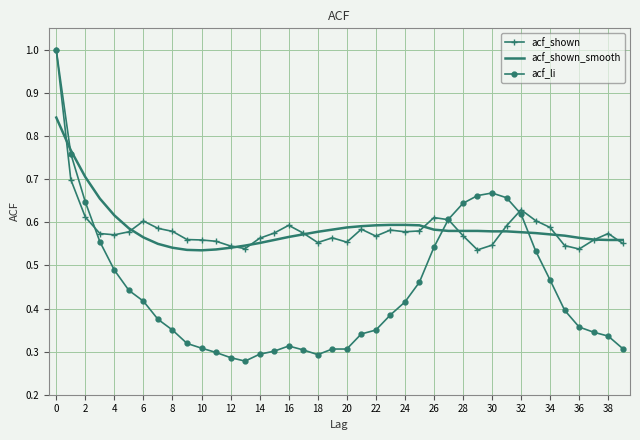

Which series has the largest range (max minus min)?

acf_li